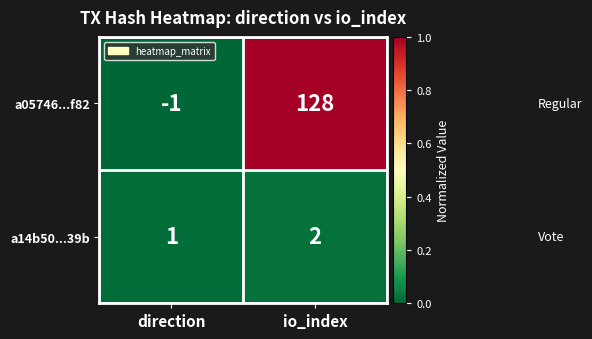

How many data points in a14b50...39b are less than 2?

1